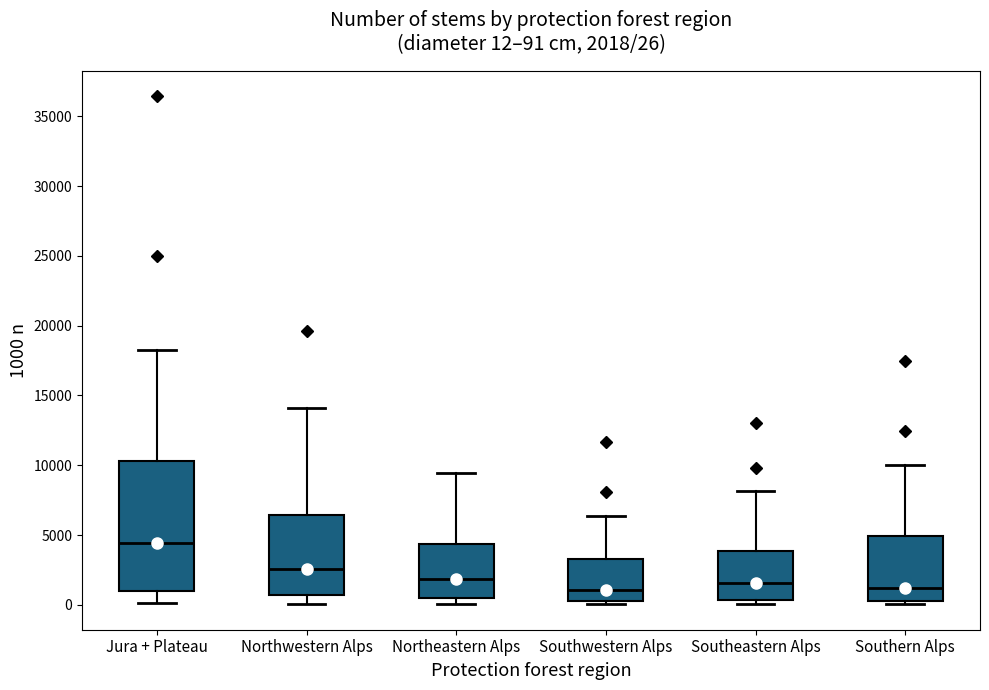

Comparing the boxes themselves (not the whiskers), which one is the tallest?

Jura + Plateau